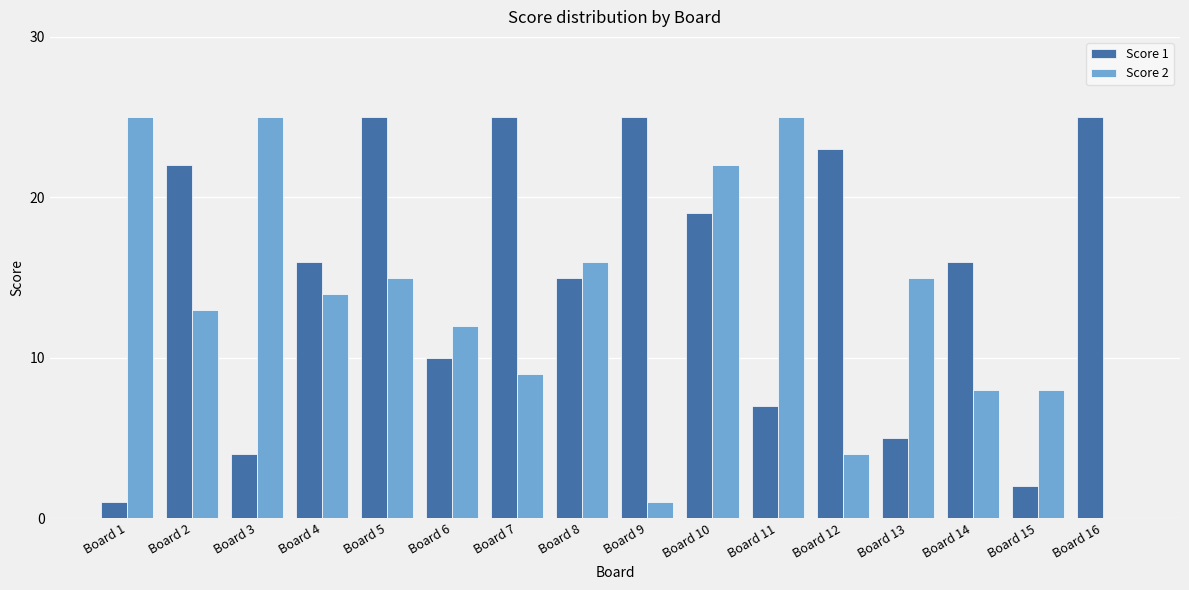

Reading right to left, what are all the values shown in this chart?

Score 1: Board 16=25	Board 15=2	Board 14=16	Board 13=5	Board 12=23	Board 11=7	Board 10=19	Board 9=25	Board 8=15	Board 7=25	Board 6=10	Board 5=25	Board 4=16	Board 3=4	Board 2=22	Board 1=1
Score 2: Board 16=0	Board 15=8	Board 14=8	Board 13=15	Board 12=4	Board 11=25	Board 10=22	Board 9=1	Board 8=16	Board 7=9	Board 6=12	Board 5=15	Board 4=14	Board 3=25	Board 2=13	Board 1=25